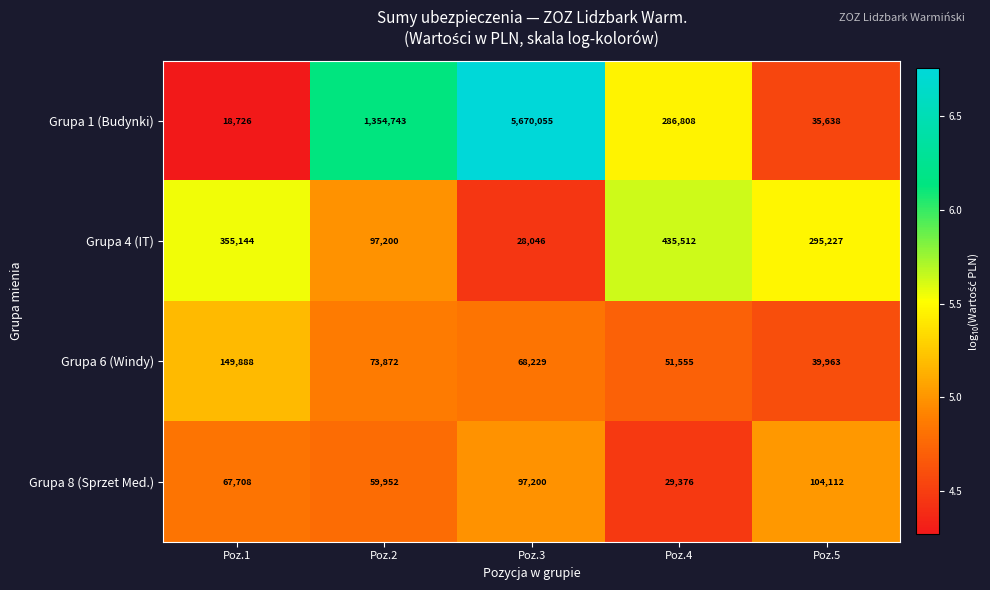

Reading left to right, list all the values displayed in this chart.

Grupa 1 (Budynki): 18726	1354743	5670055	286808	35638
Grupa 4 (IT): 355144	97200	28046	435512	295227
Grupa 6 (Windy): 149888	73872	68229	51555	39963
Grupa 8 (Sprzet Med.): 67708	59952	97200	29376	104112